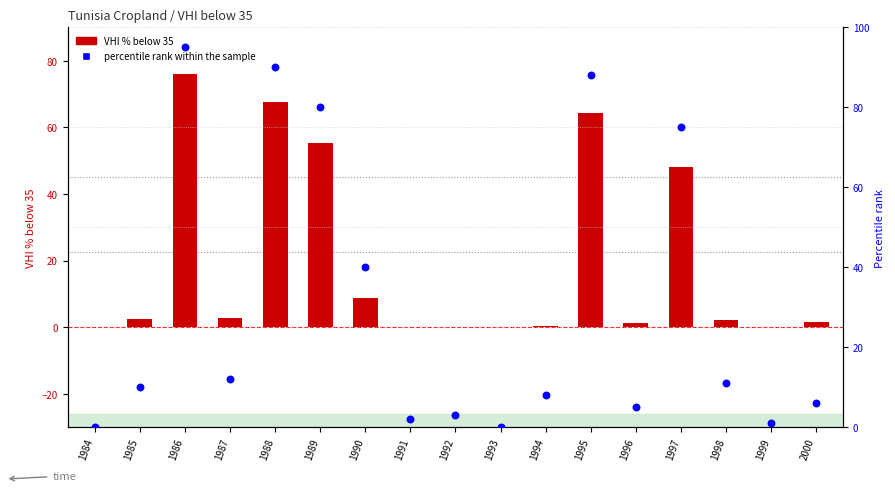

Which series reaches the minimum Y coordinate?

VHI % below 35